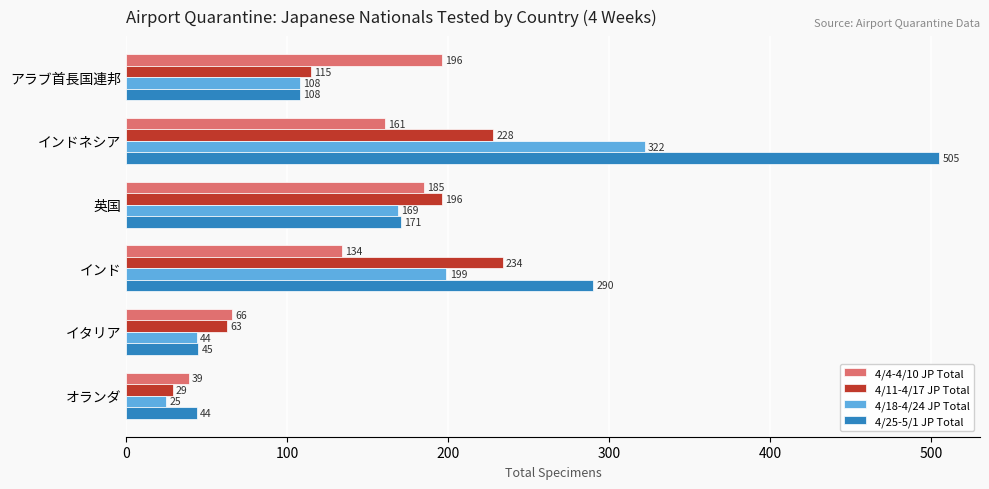

What is the total value across all series at アラブ首長国連邦?

527